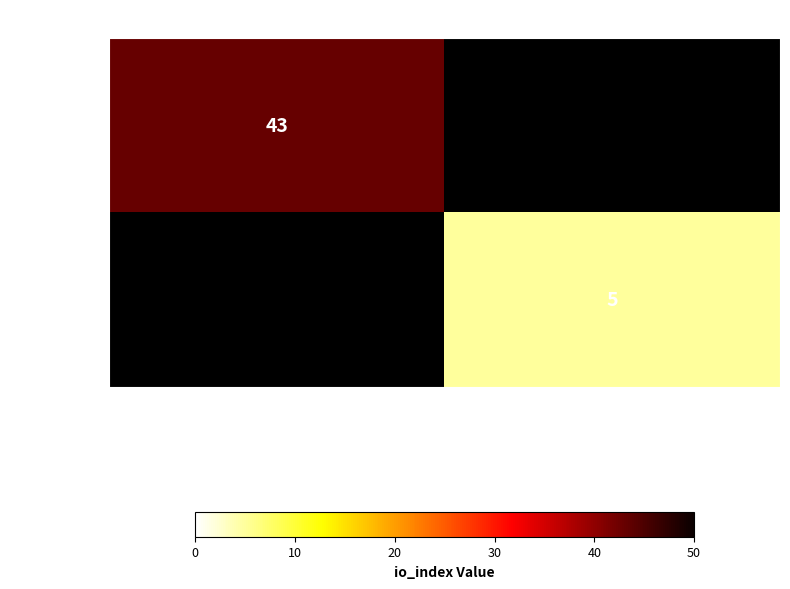

The value of 506fdaf1… at 1 is 2. True or false?

False